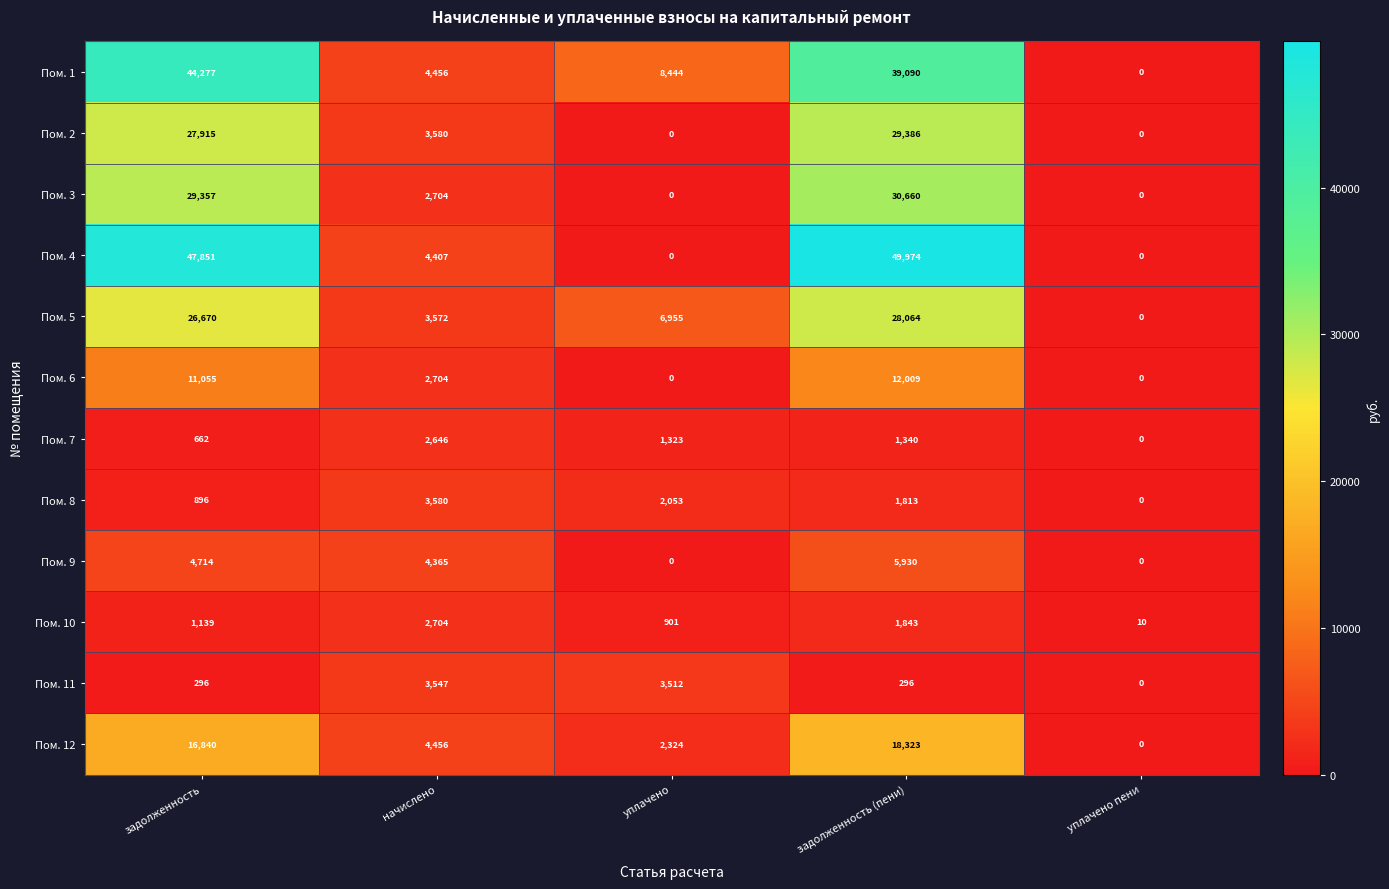

What is the spread (max minus min) of values at начислено?

1810